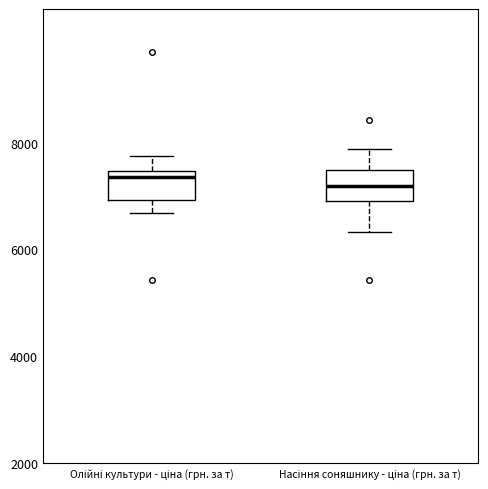

Reading left to right, read every box against the y-axis: the position of its median line, the range the box covers, and the ends of its whiskers. The values are not printed on the chart, so give them approximately, as read against the axis.

Олійні культури - ціна (грн. за т): median 7400 (just below the box's upper edge), box 7000 to 7400, whiskers 6600 to 7800
Насіння соняшнику - ціна (грн. за т): median 7200, box 7000 to 7400, whiskers 6400 to 7800